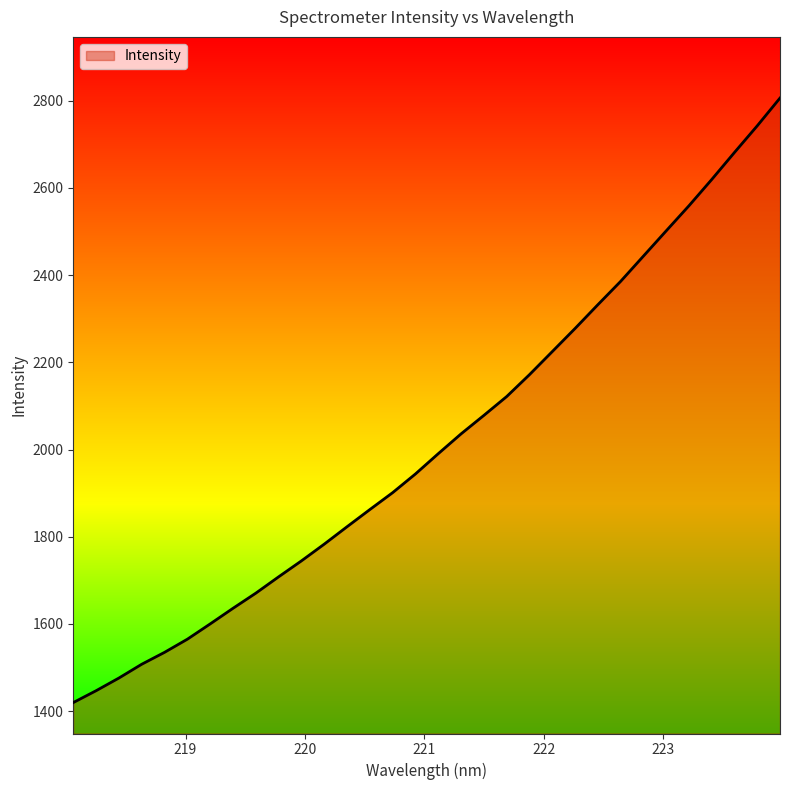

What is the maximum value shown in the chart?

2806.3